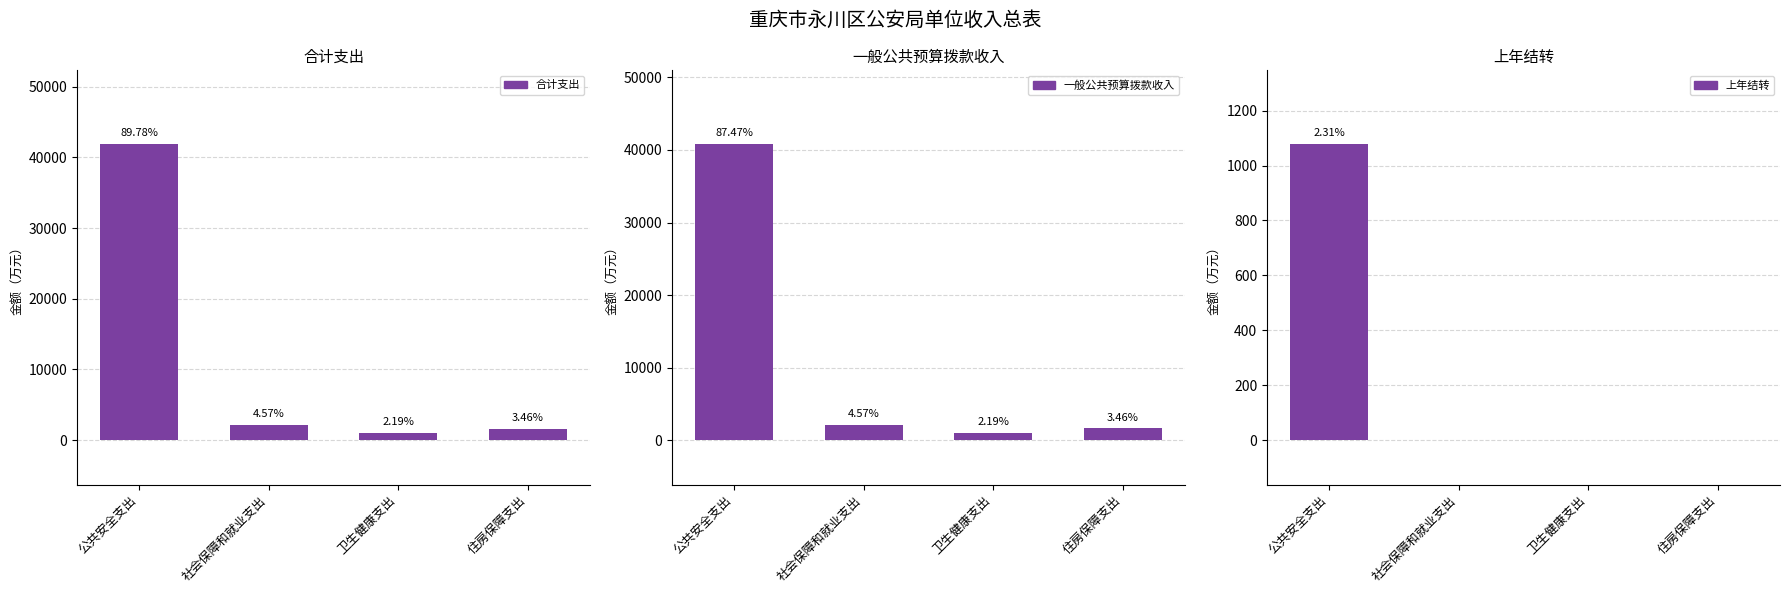

The 一般公共预算拨款收入 series shows 1614.7 at 住房保障支出. True or false?

True